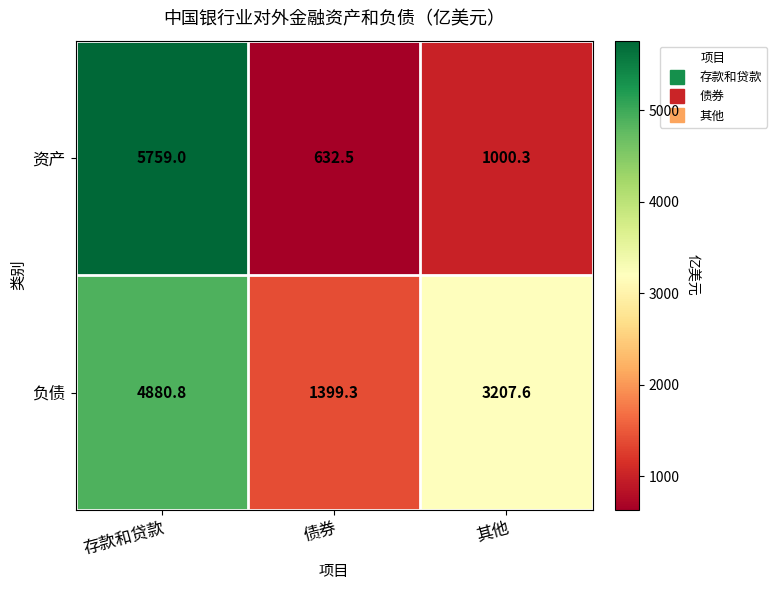

Reading left to right, transcribe all the data shown in this chart.

资产: 存款和贷款=5759.0	债券=632.5	其他=1000.3
负债: 存款和贷款=4880.8	债券=1399.3	其他=3207.6